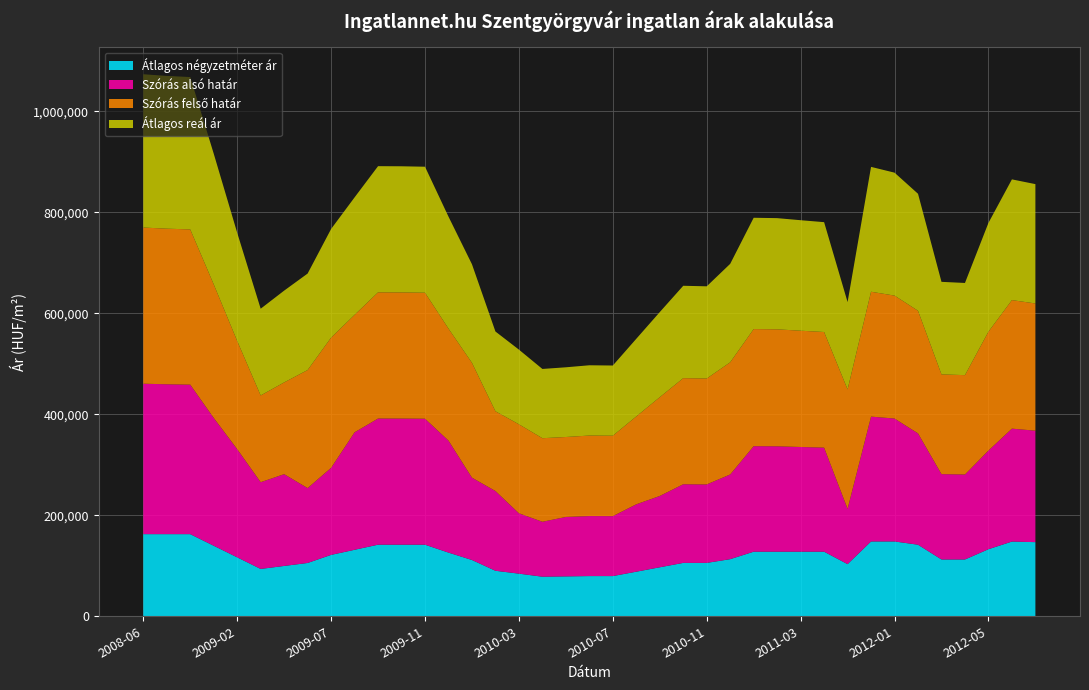

What is the highest value of the Átlagos négyzetméter ár series?

162643